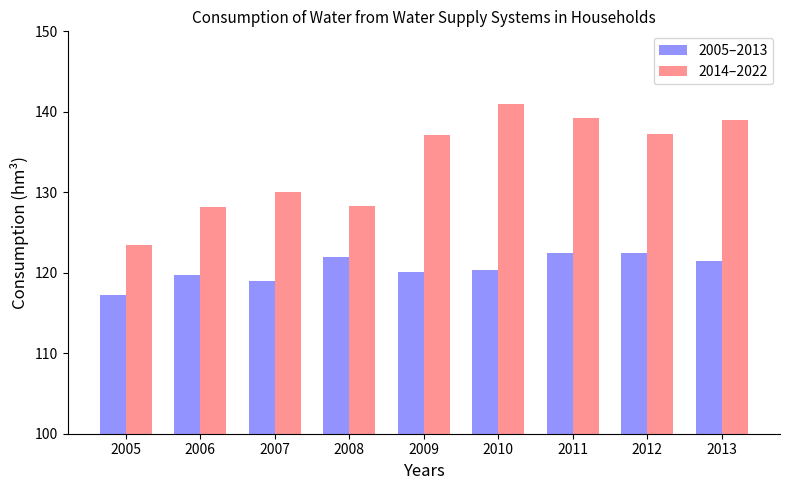

How many distinct data groups are displayed?

2